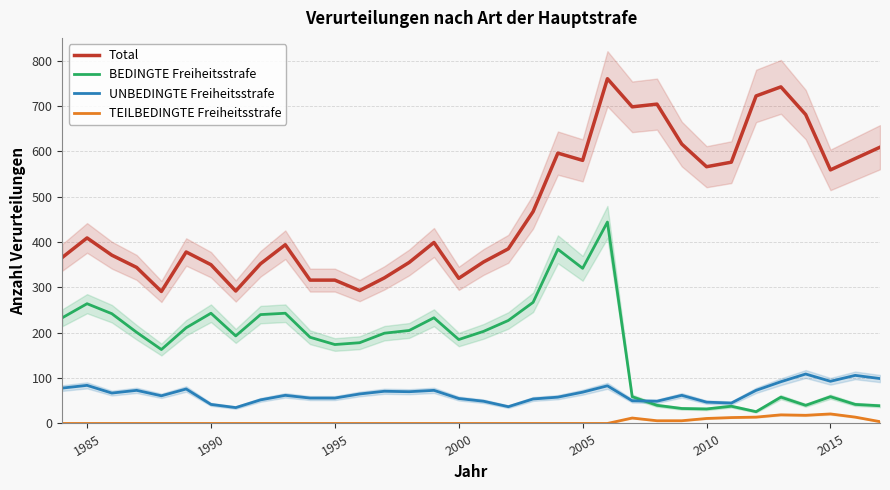

What is the sum of all Total values?

16068